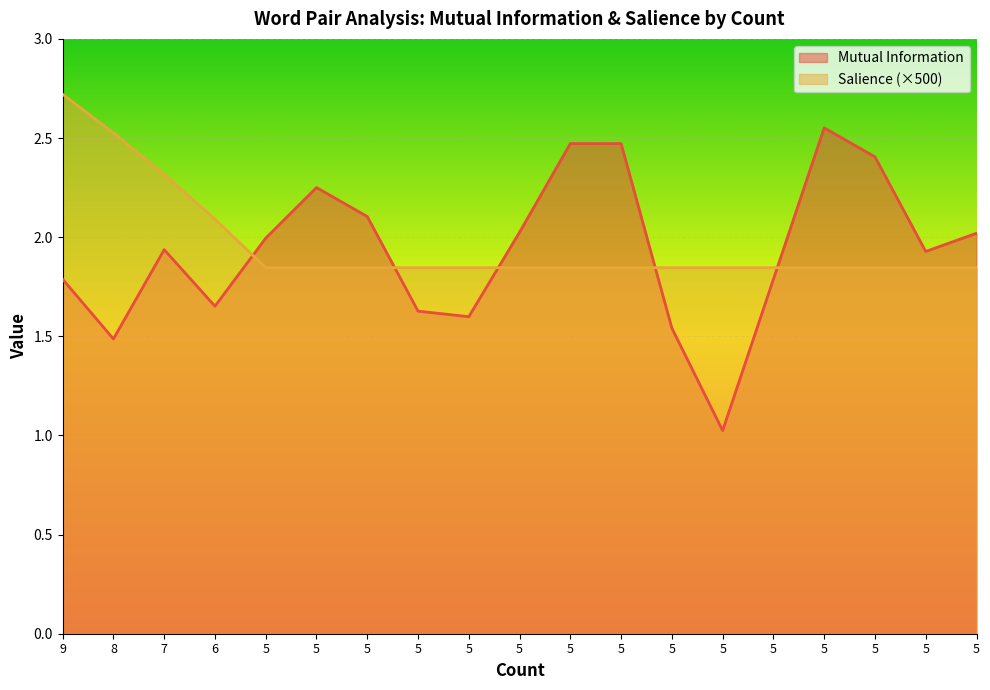

Between 5 and 5, which series saw the biggest shift?

Mutual Information